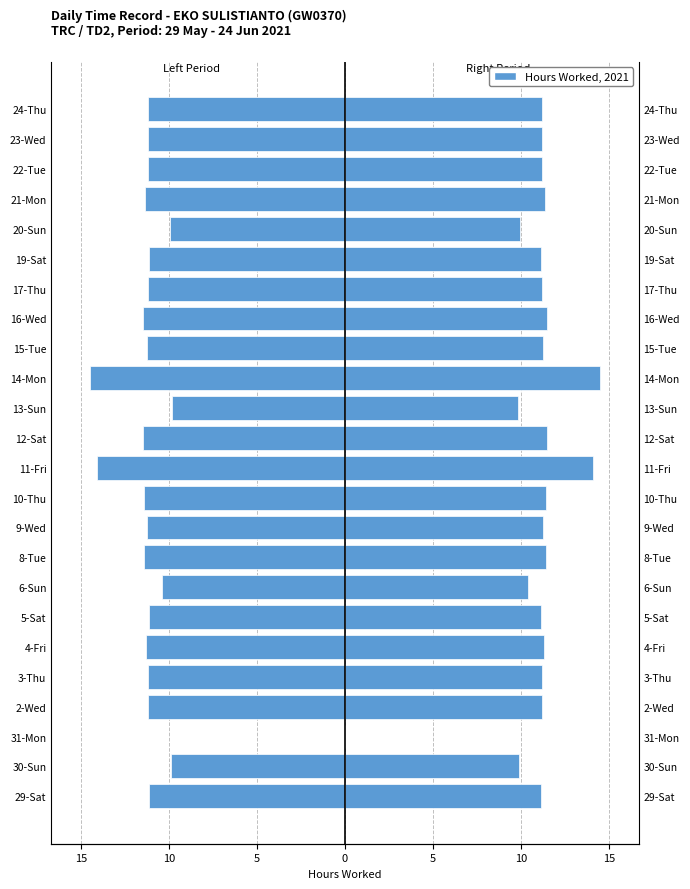

What is the difference between the second highest and second lowest values in the Hours Worked (Left) series?

4.3